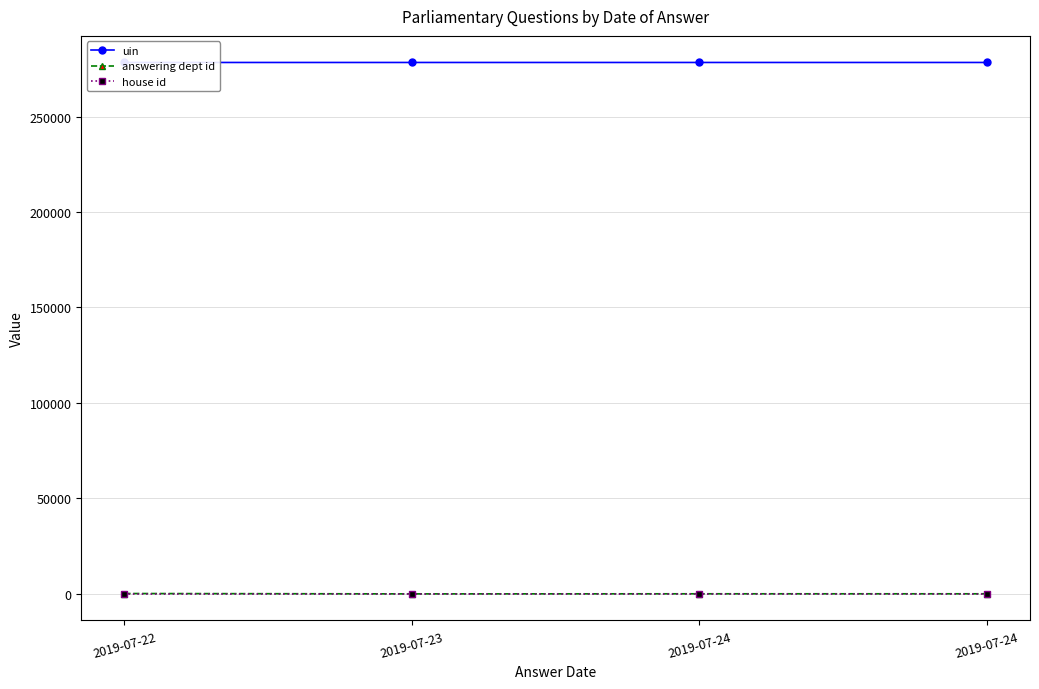

The house id series shows 1 at 2019-07-24. True or false?

True